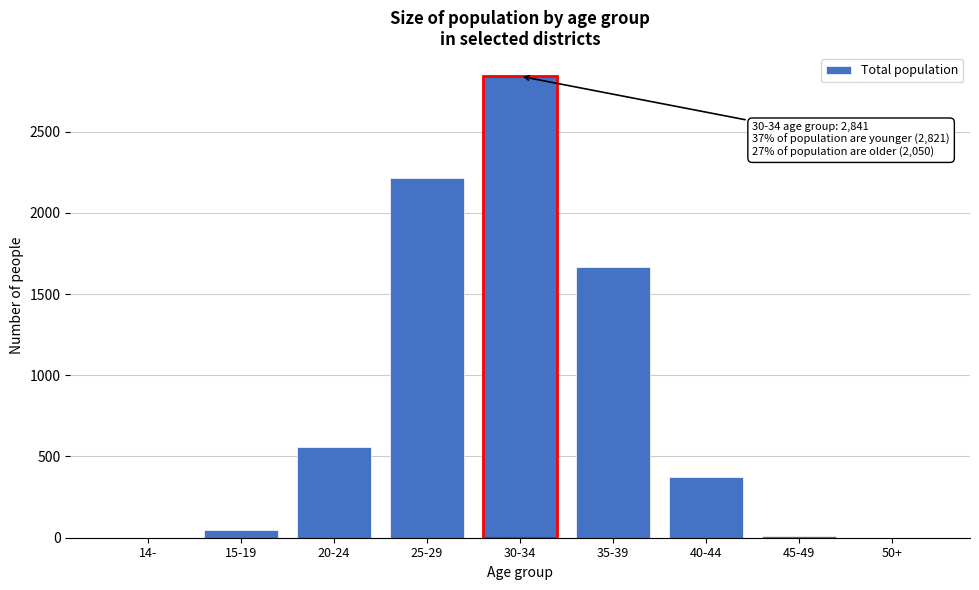

What is the maximum value shown in the chart?

2841